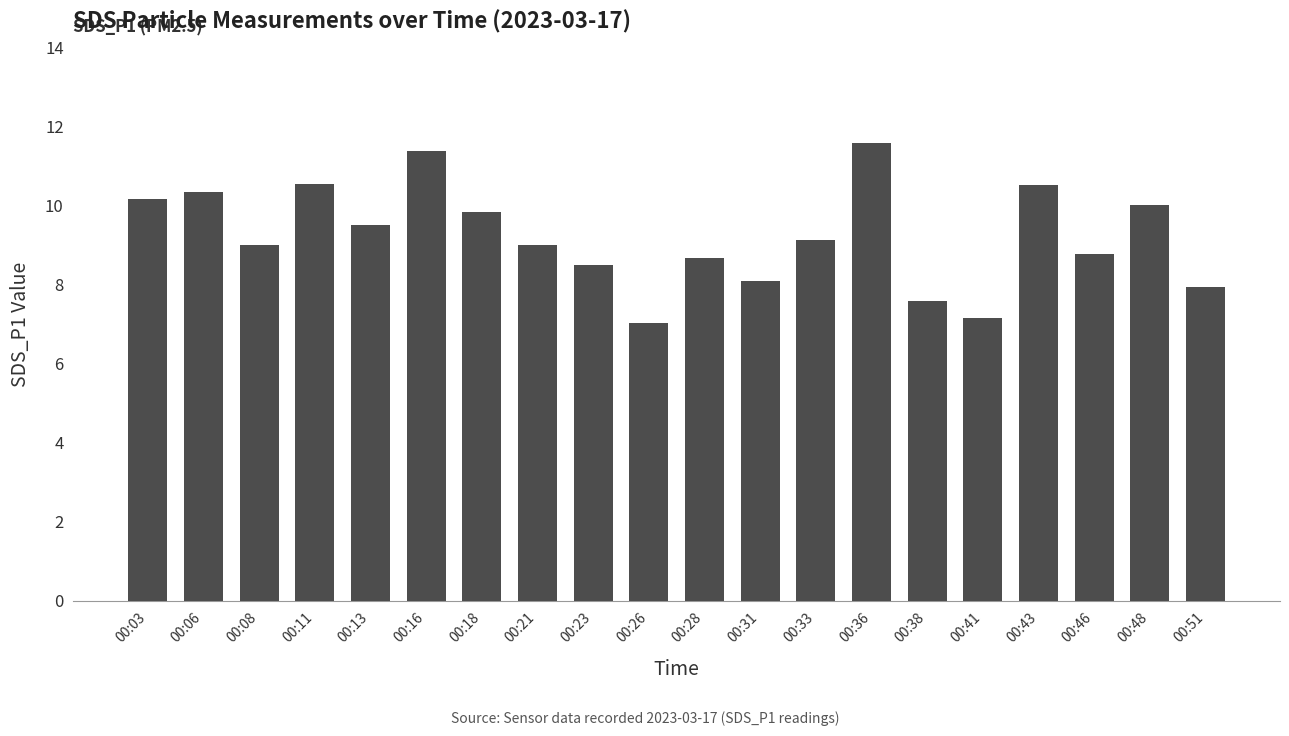

What is the change in value from 00:03 to 00:38?

-2.6